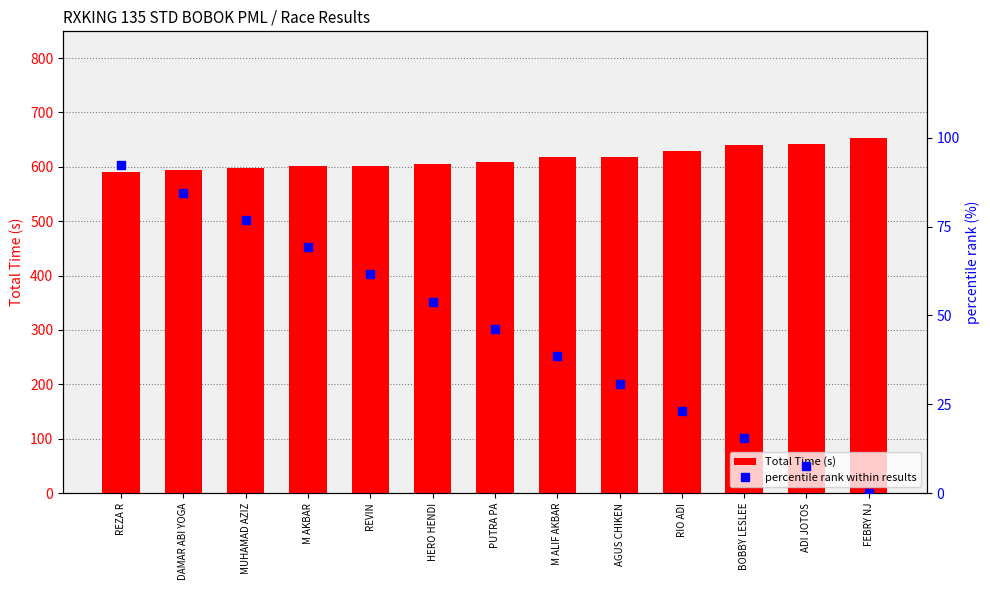

How many series are shown in this chart?

2